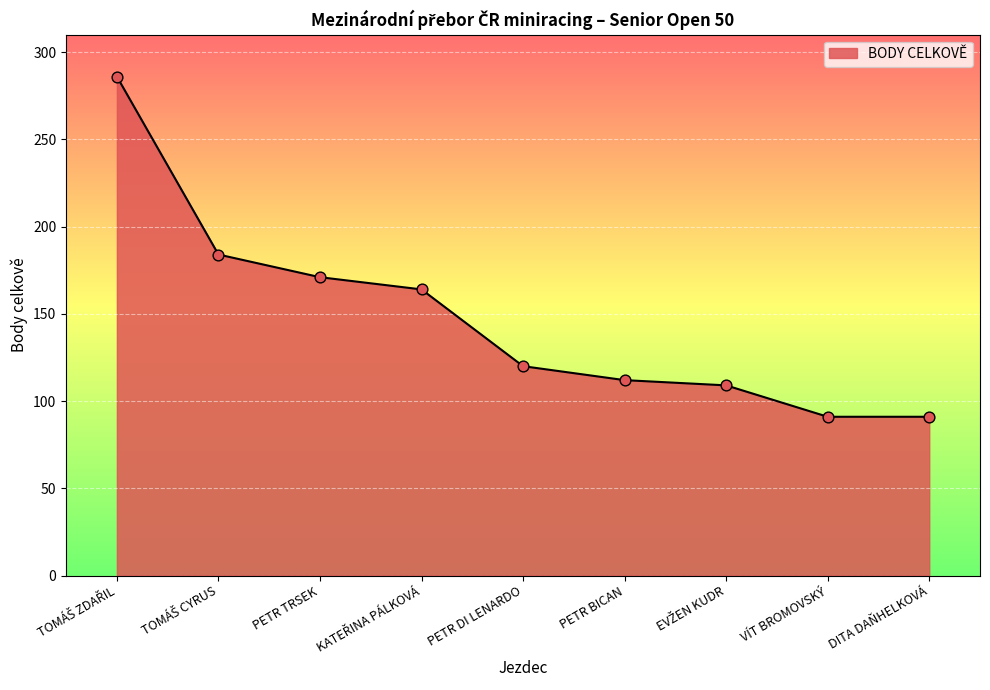

Which has a higher value, PETR BICAN or DITA DAŇHELKOVÁ?

PETR BICAN